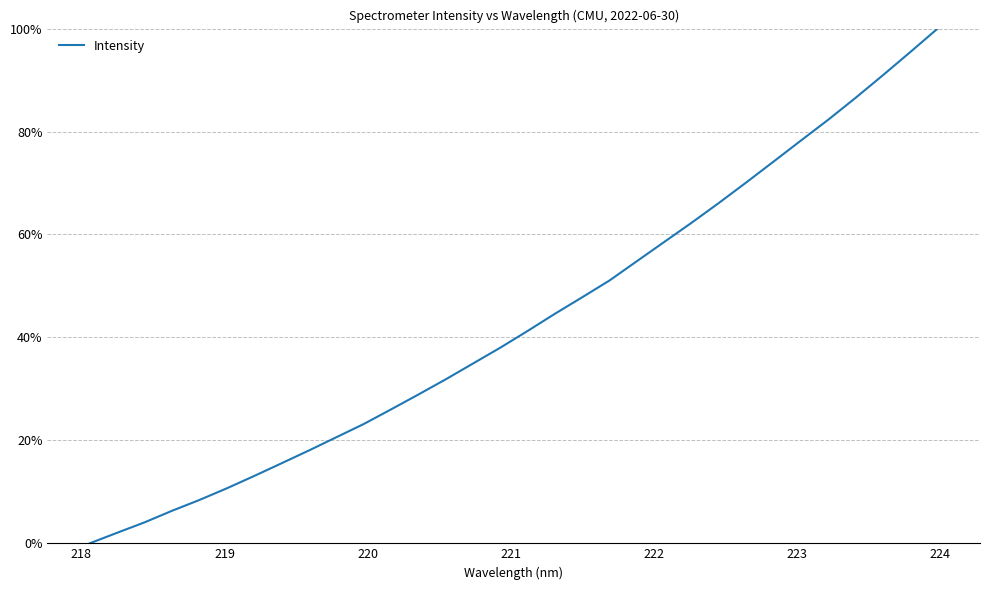

Is this an area chart (filled region under the line)?

No